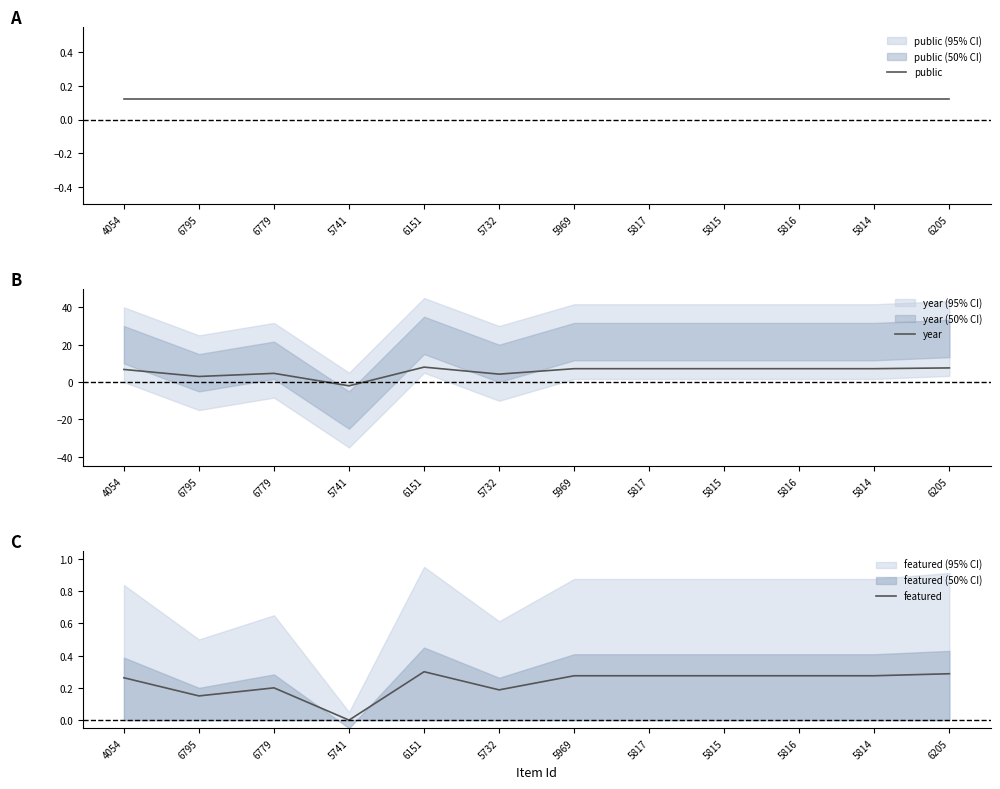

What is the average value of the featured series?

0.2